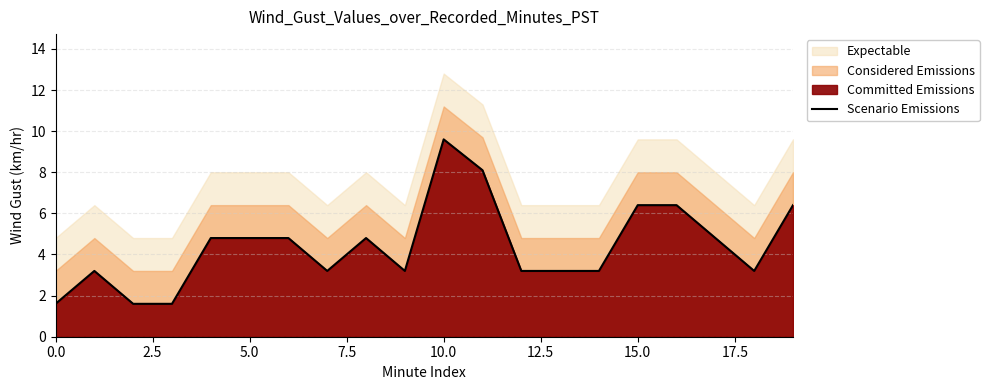

What is the maximum value for Scenario Emissions?

9.6